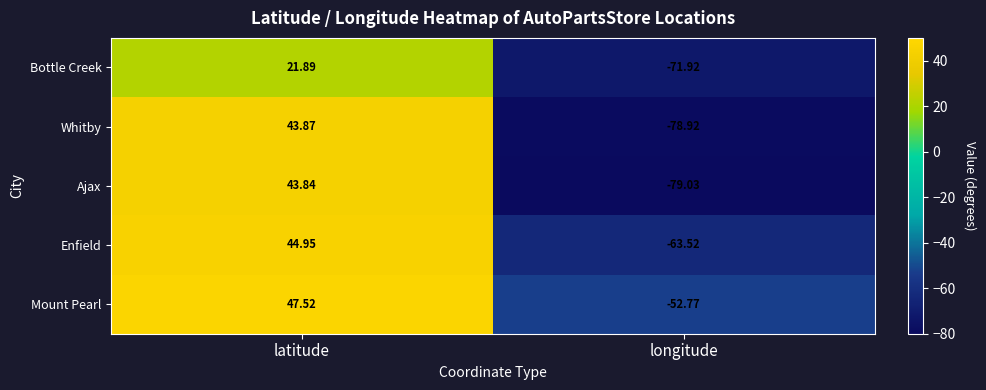

List the series in order of their peak value, highest first.

Mount Pearl, Enfield, Whitby, Ajax, Bottle Creek